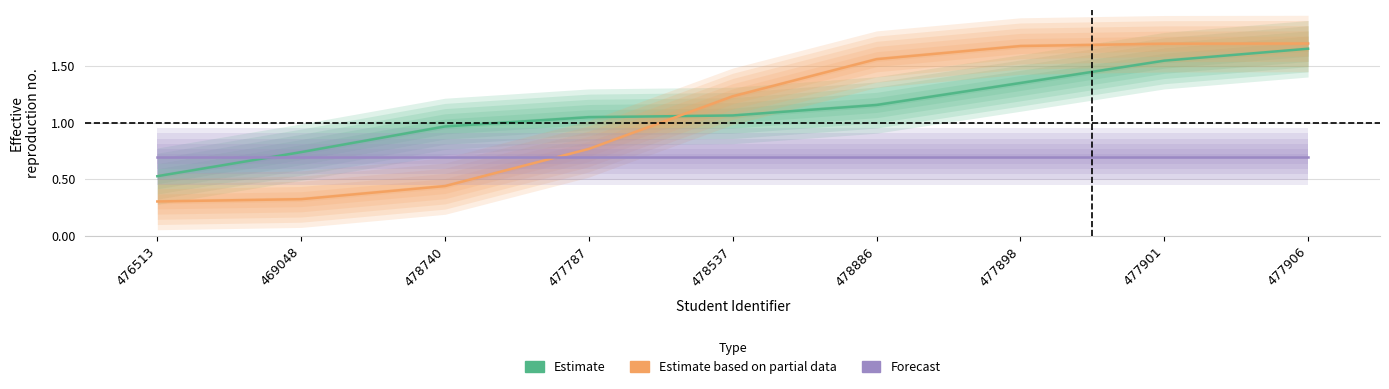

Which series has the largest total across all categories?

Estimate